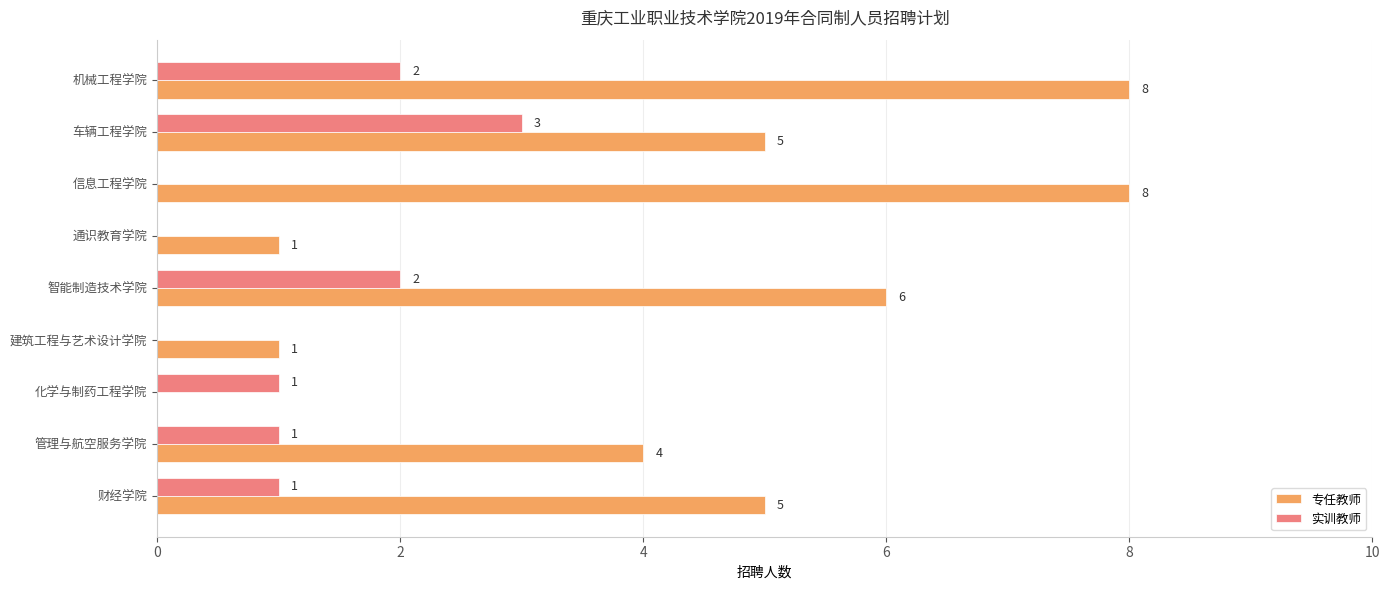

Which series has the widest spread of values?

专任教师